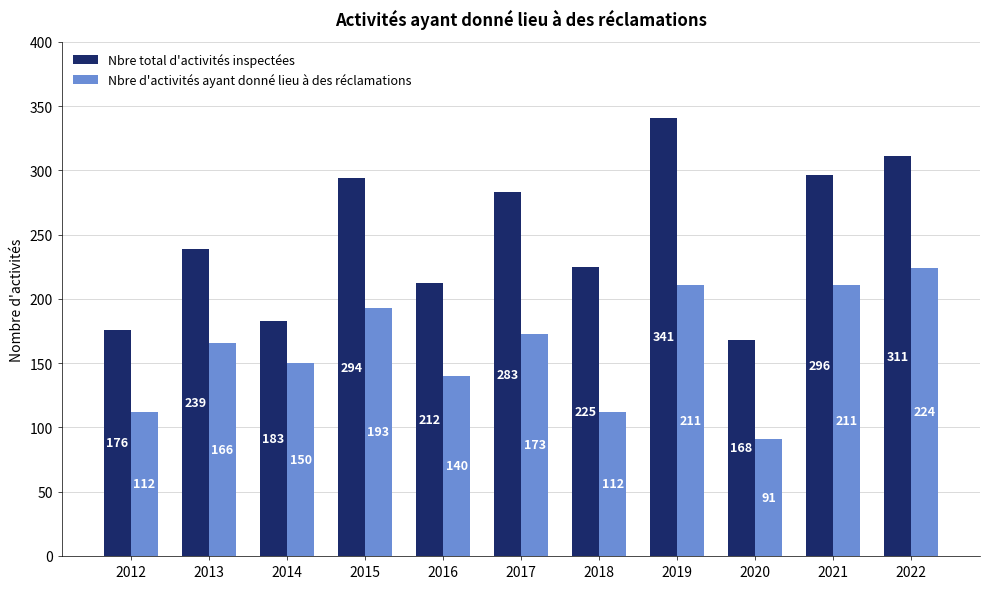

Reading left to right, what are all the values shown in this chart?

Nbre total d'activités inspectées: 176	239	183	294	212	283	225	341	168	296	311
Nbre d'activités ayant donné lieu à des réclamations: 112	166	150	193	140	173	112	211	91	211	224